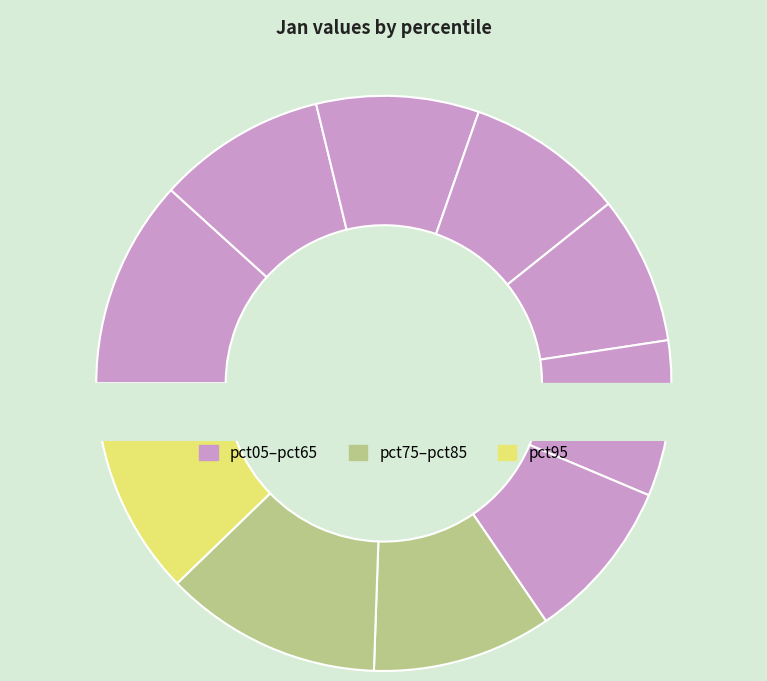

Does pct55 account for over 50% of the chart?

No